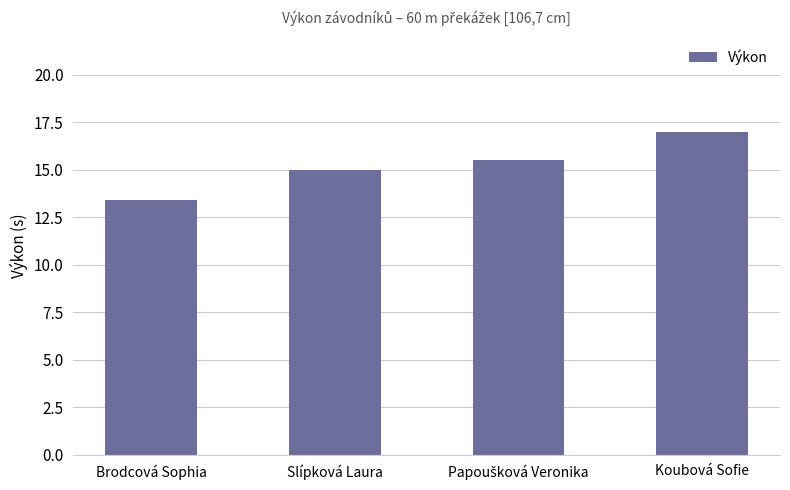

Reading left to right, extract all data points from this chart.

13.4	15.0	15.5	17.0